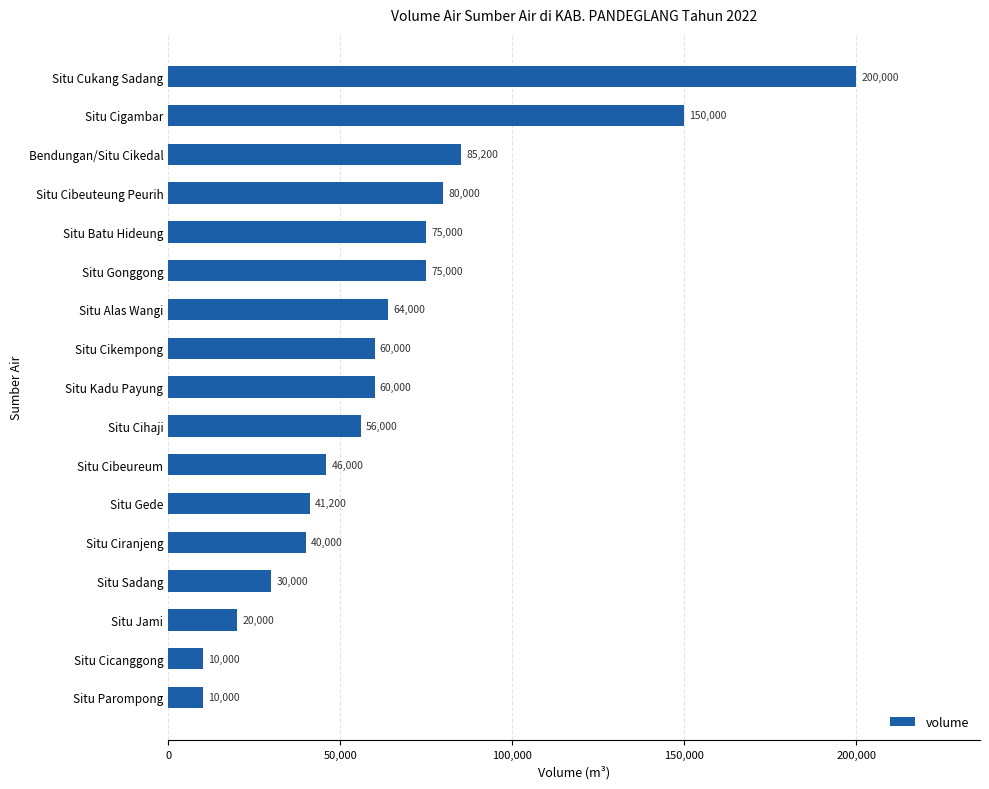

Reading bottom to top, what are all the values shown in this chart?

10000	10000	20000	30000	40000	41200	46000	56000	60000	60000	64000	75000	75000	80000	85200	150000	200000